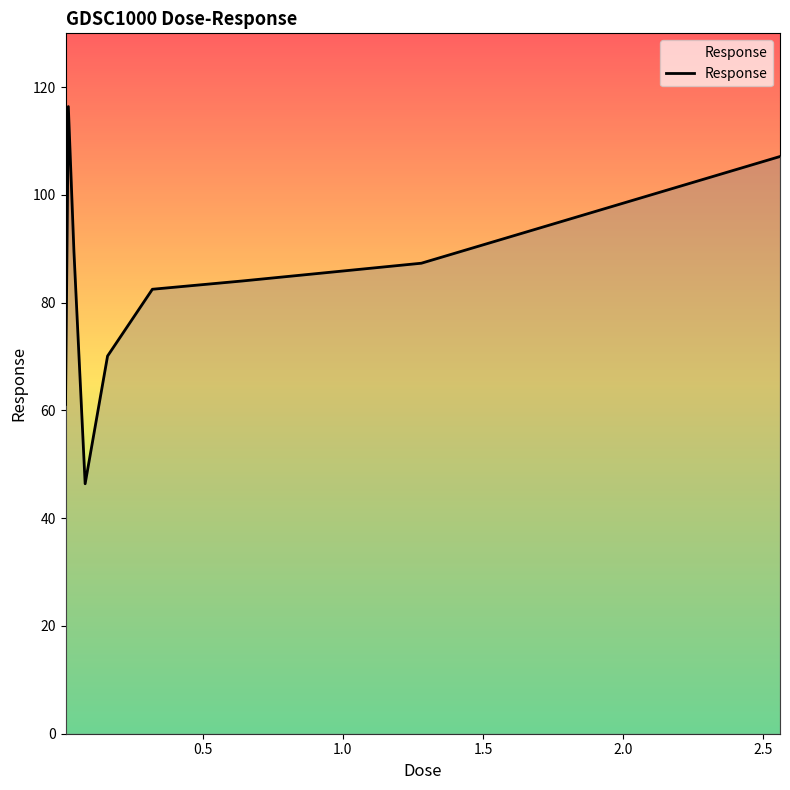

What is the minimum value shown in the chart?

46.4